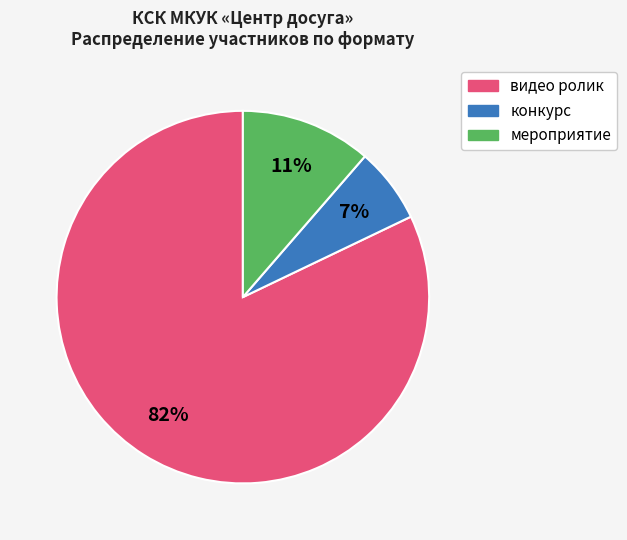

Rank the categories by value from highest to lowest.

видео ролик, мероприятие, конкурс